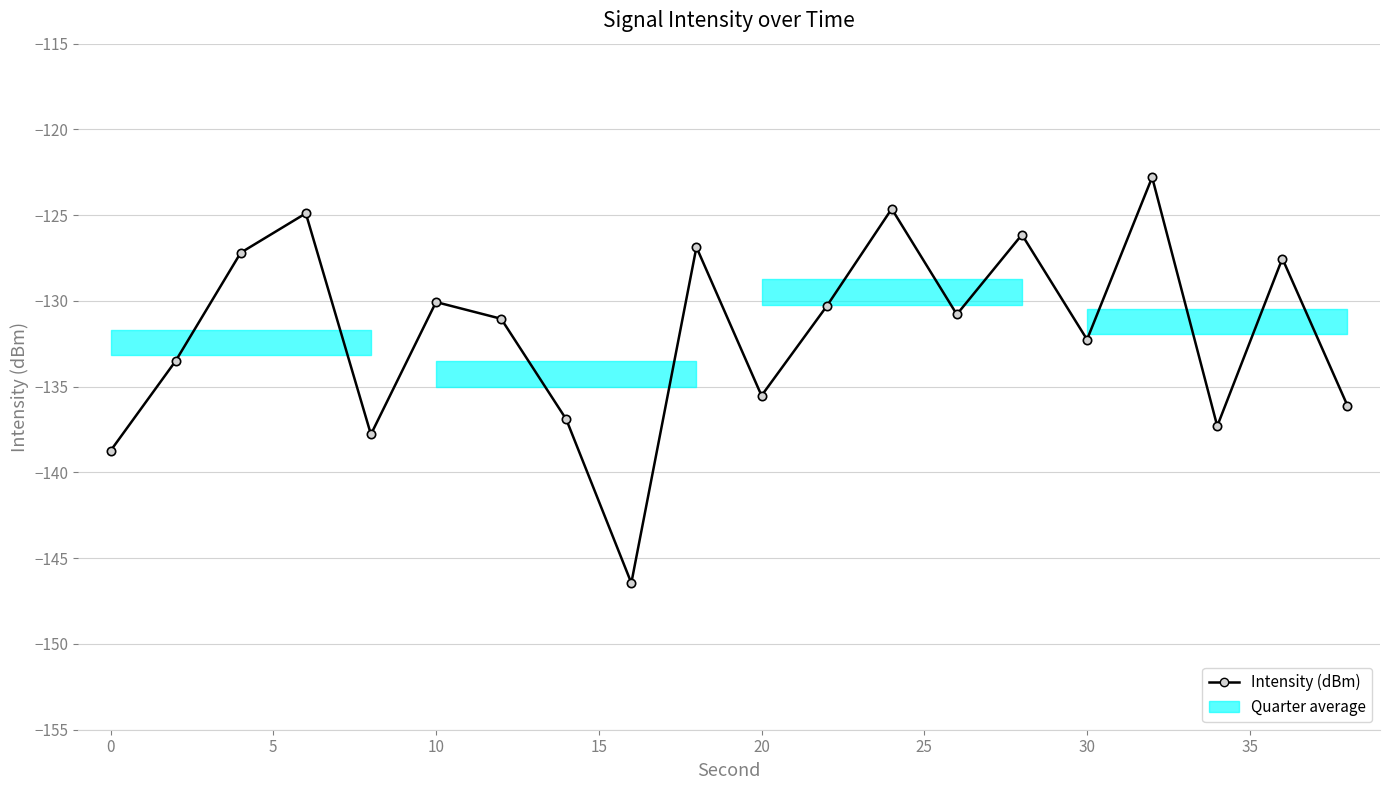

What is the greatest value displayed?

-122.8